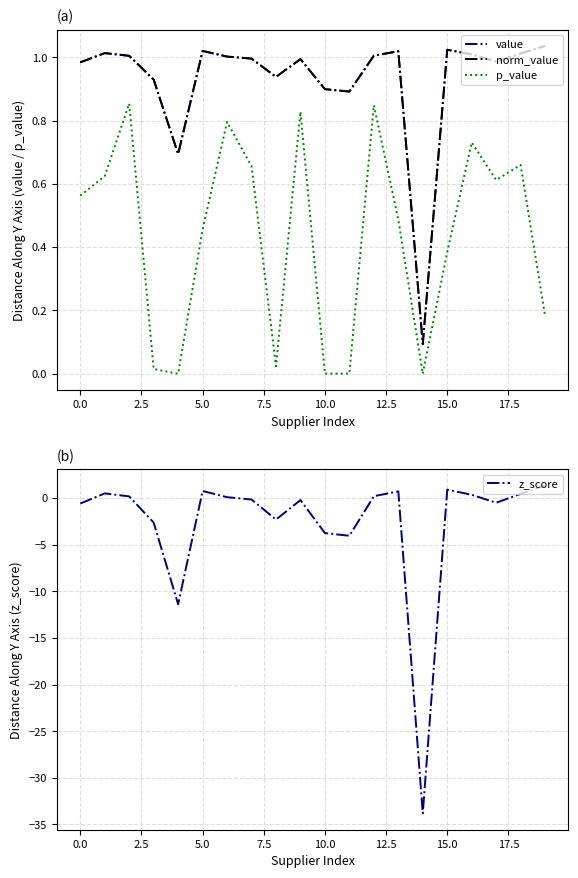

Rank the series by their maximum value, from highest to lowest.

z_score, value, norm_value, p_value